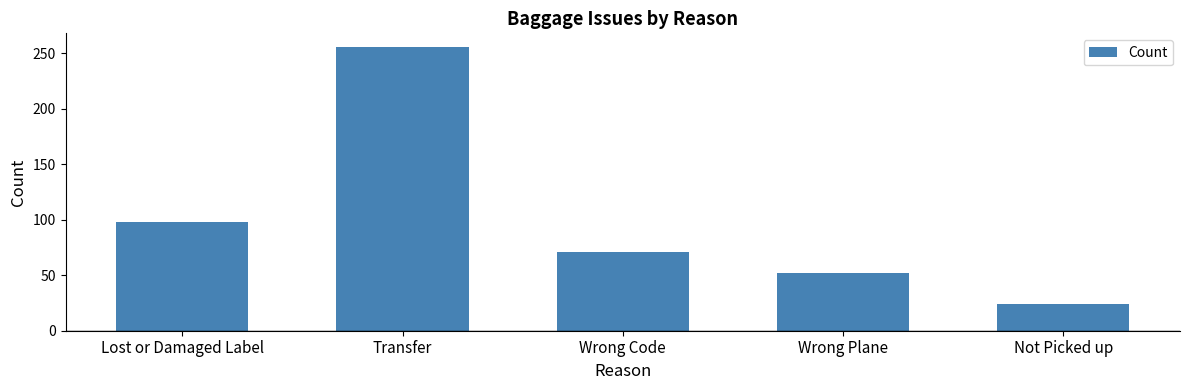

Reading left to right, extract all data points from this chart.

98	255	71	52	24